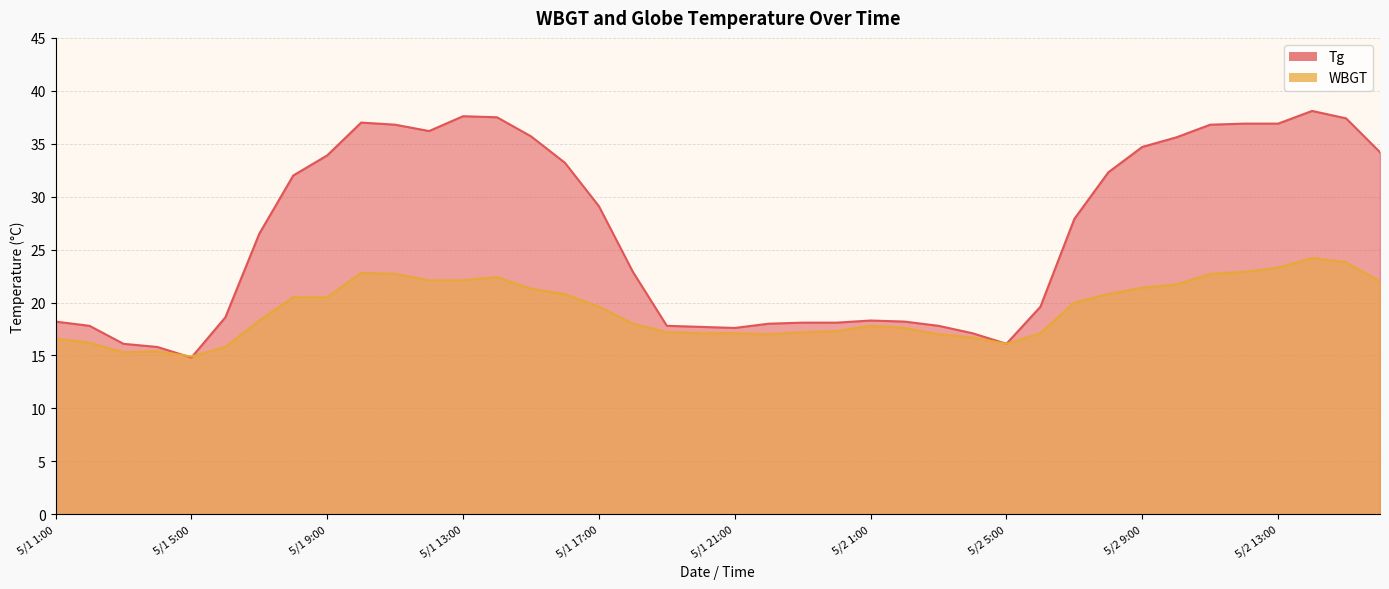

At 5/1 8:00, list the series in order from smallest to largest.

WBGT, Tg